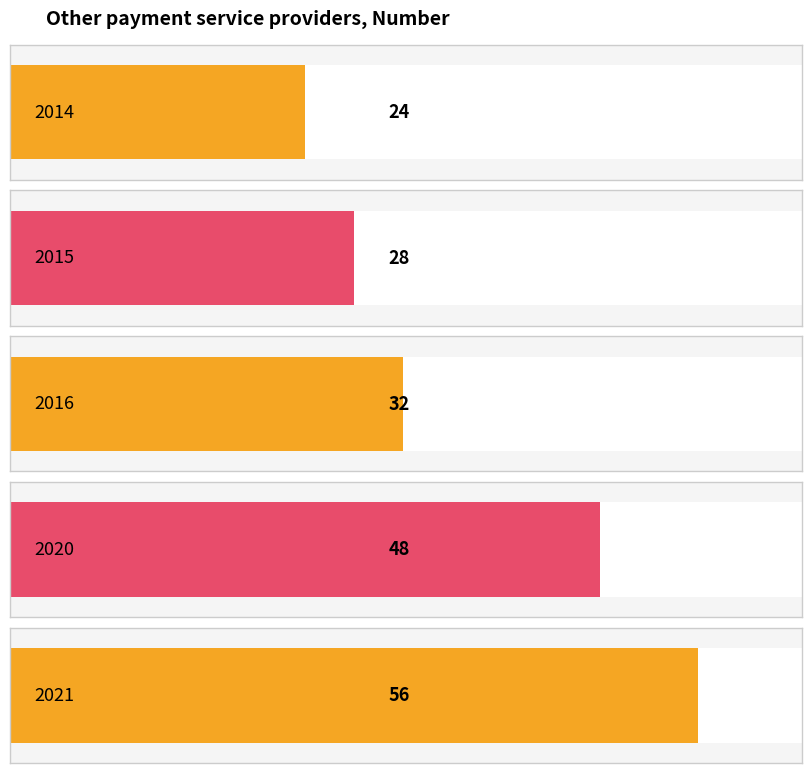

What is the change in value from 2014 to 2021?

+32